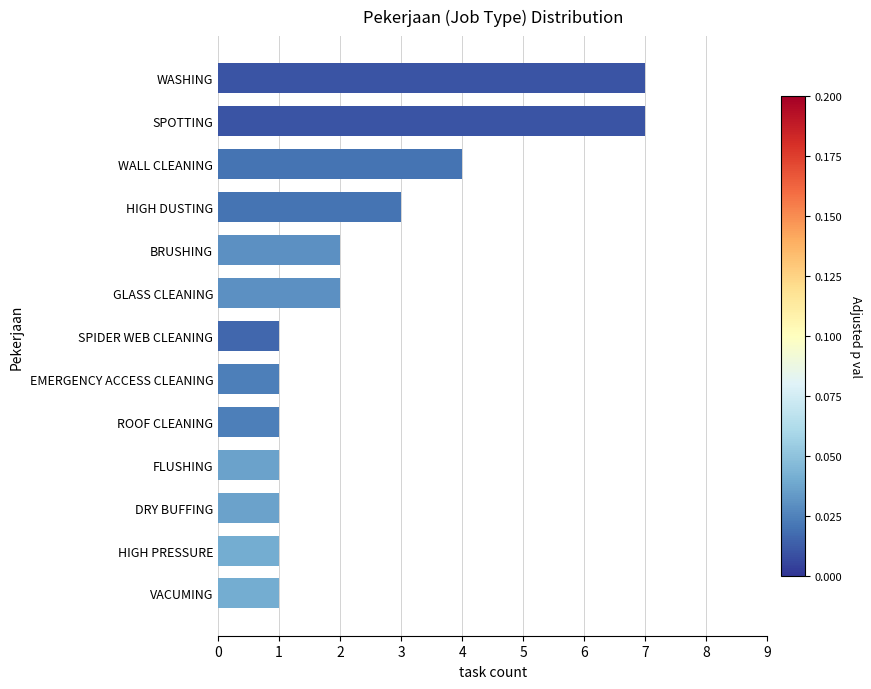

Are the bars grouped side by side (vs. stacked)?

No